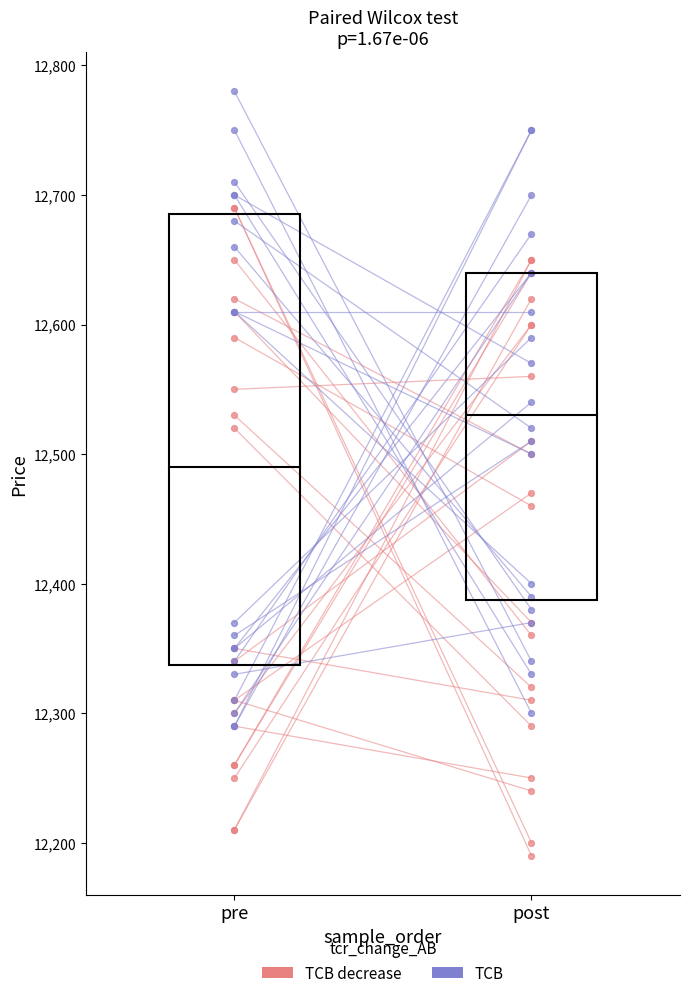

Is the value of TCB decrease at pre greater than the value of TCB at pre?

No